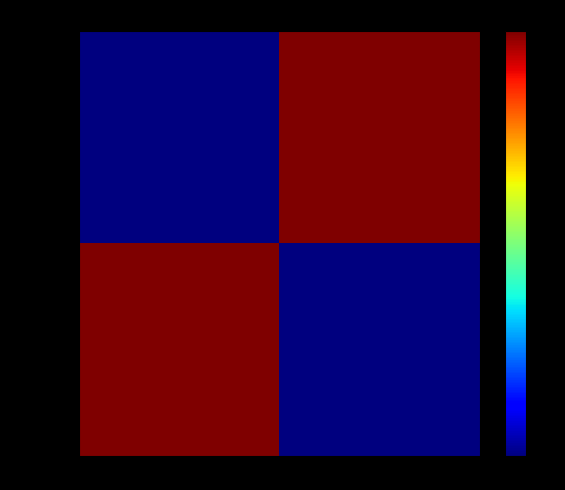

Reading left to right, list all the values displayed in this chart.

bae4184c...: direction=0	io_index=1
956b014e...: direction=1	io_index=0